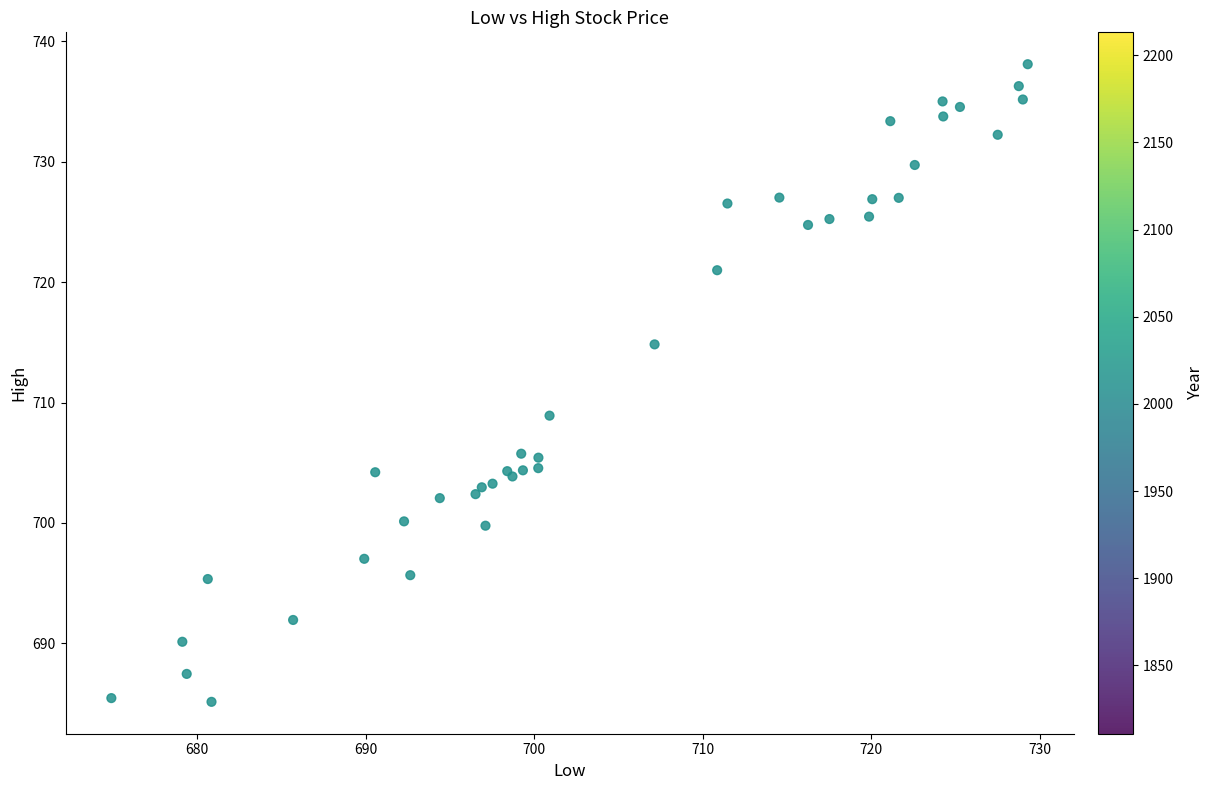

What Y value in the scatter plot is closest to 711?

708.9